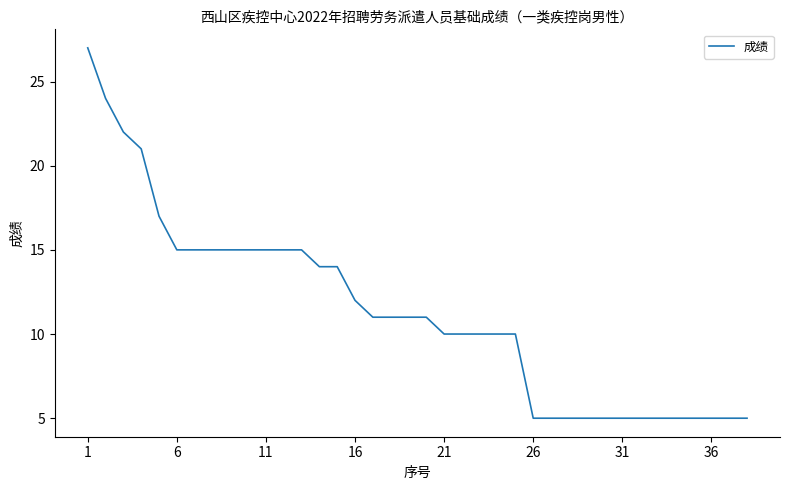

What is the smallest value displayed?

5